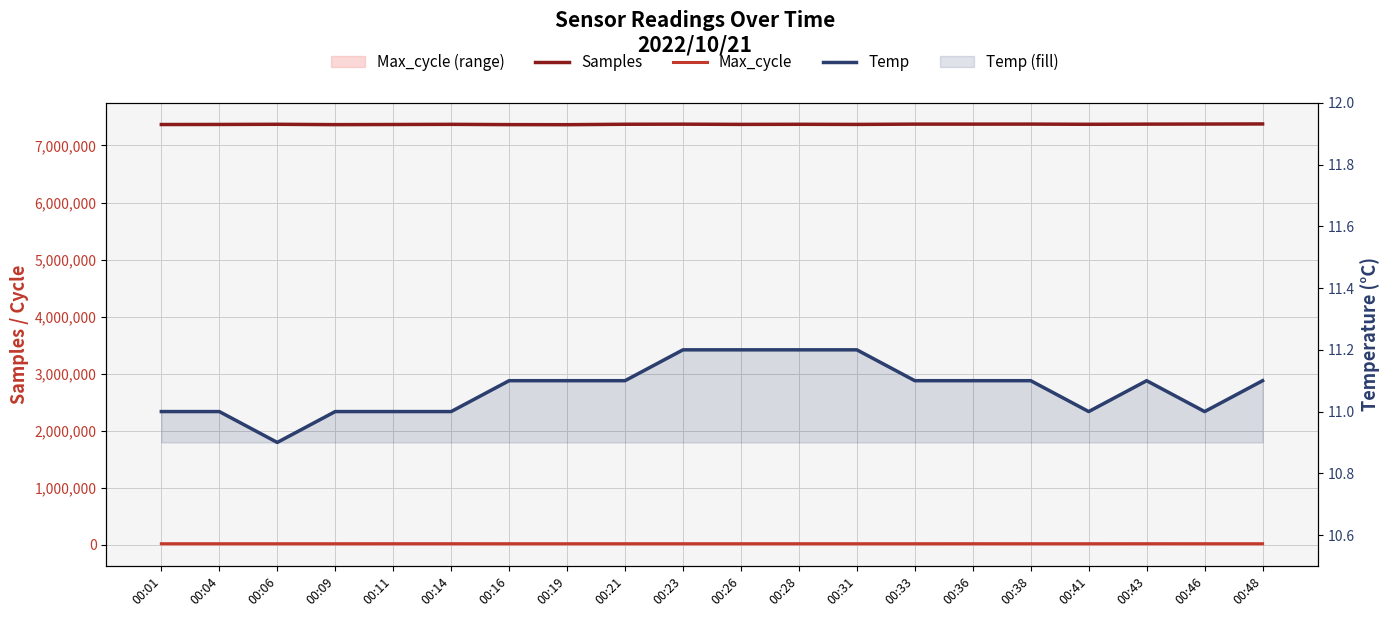

What is the difference between the Temp values at 00:19 and 00:28?

0.1